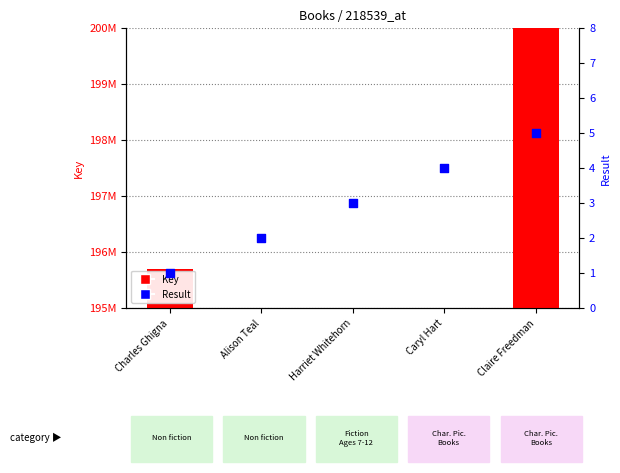

Is the value of Result at Caryl Hart greater than the value of Key at Harriet Whitehorn?

No